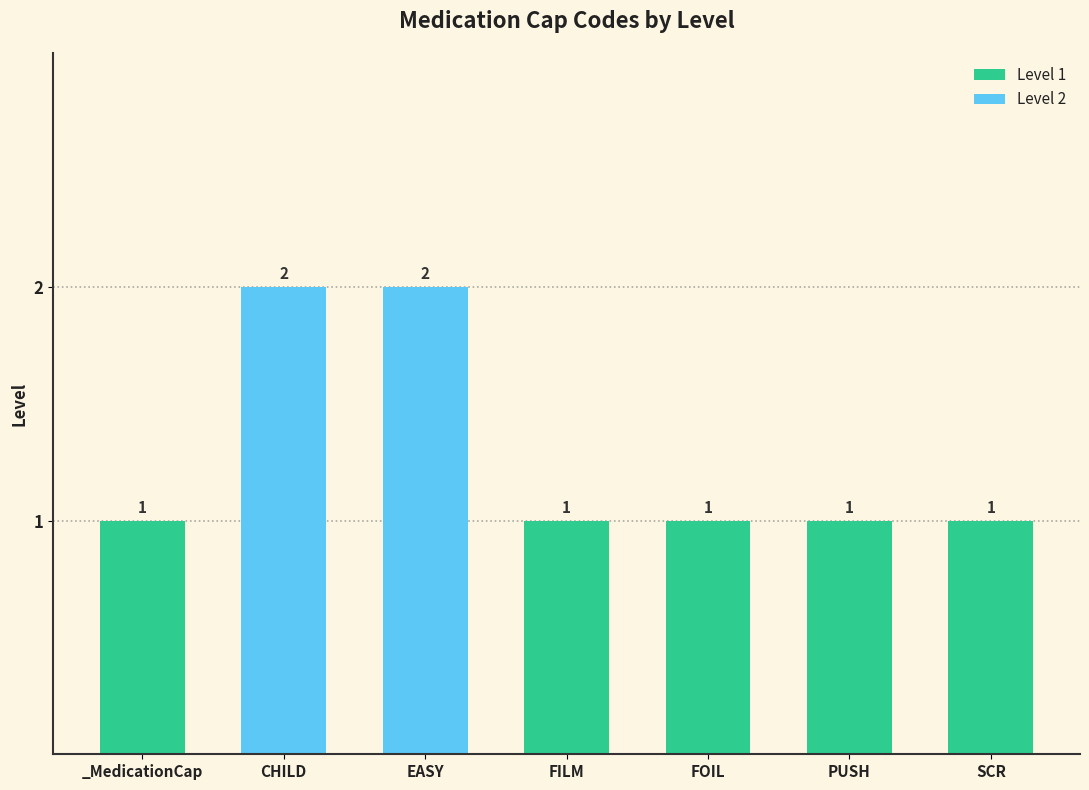

Are the bars grouped side by side (vs. stacked)?

No